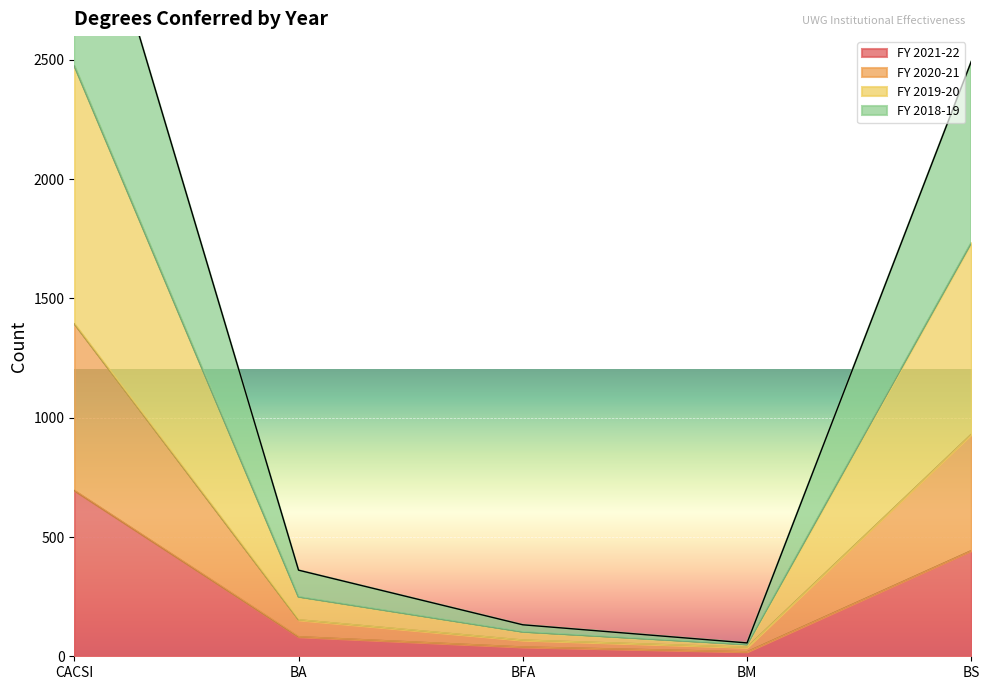

Where is the first local minimum for FY 2019-20?

BM